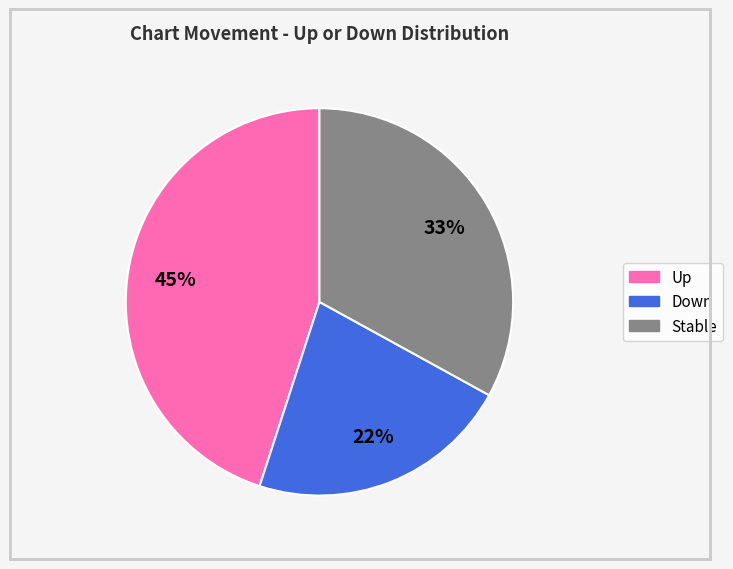

To the nearest percent, what is the difference between the largest and smallest slice percentages?

23%